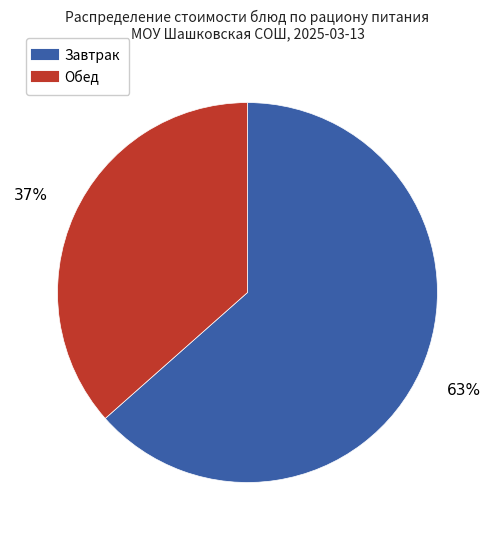

Is there any slice that represents more than half of the pie?

Yes